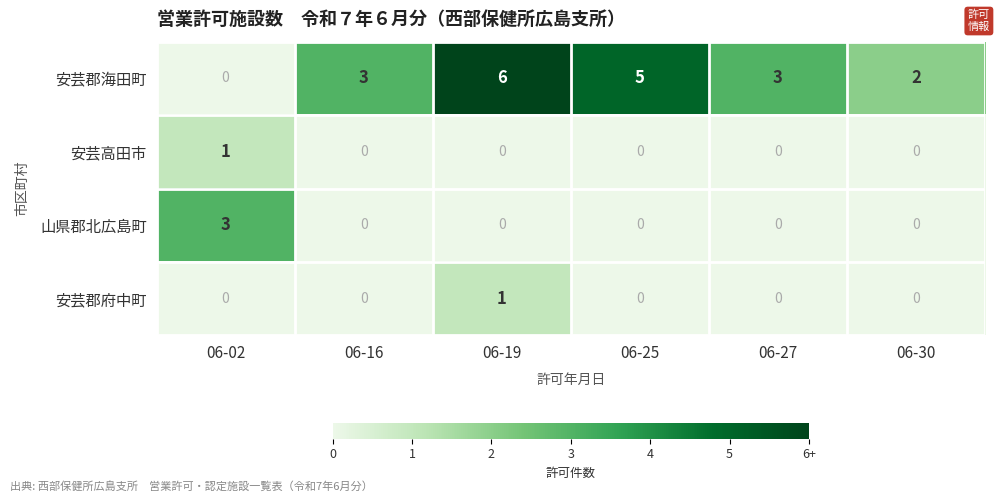

True or false: 山県郡北広島町 has a value of 0 at 06-25.

True